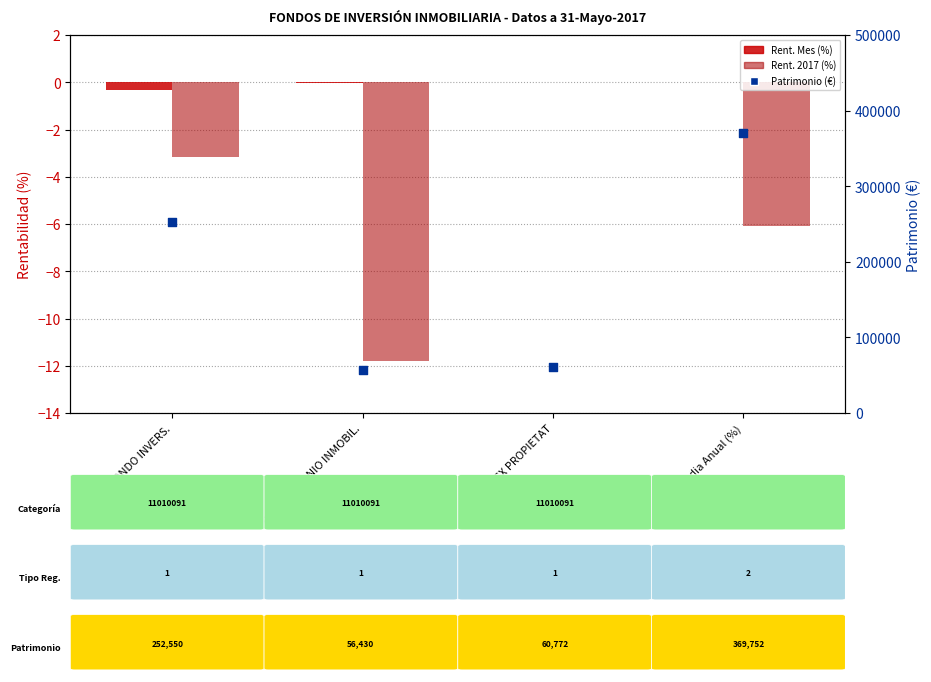

Which series contains the lowest Y value?

Rent. 2017 (%)